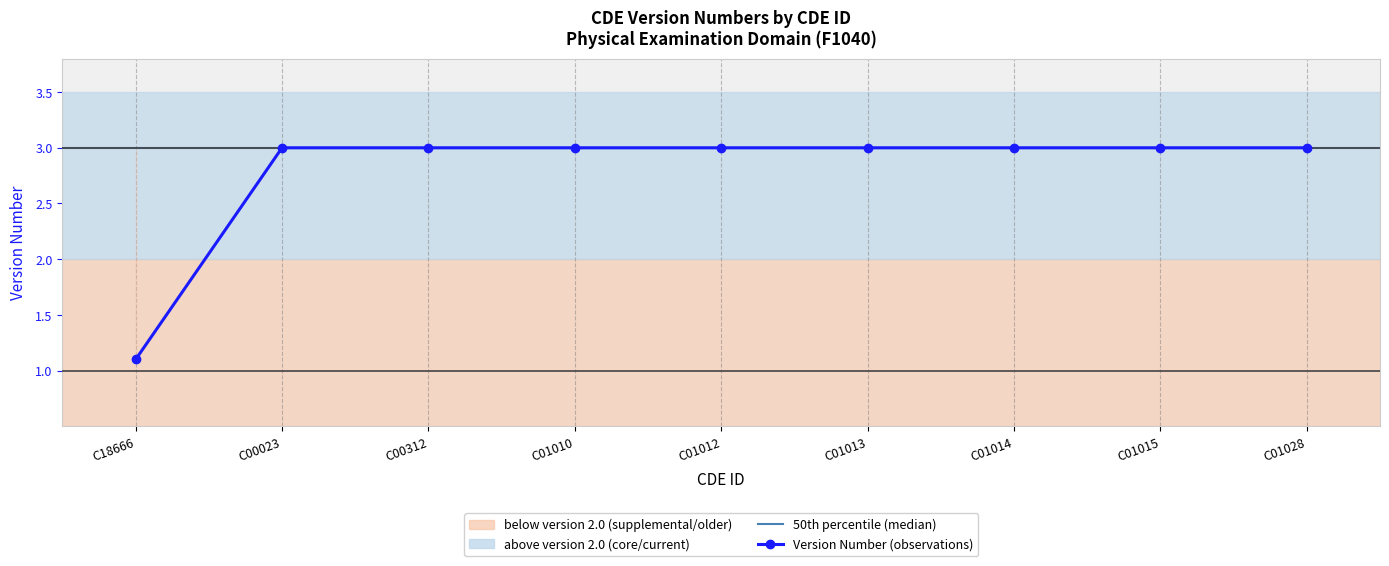

Which has a higher value, C18666 or C01014?

C01014